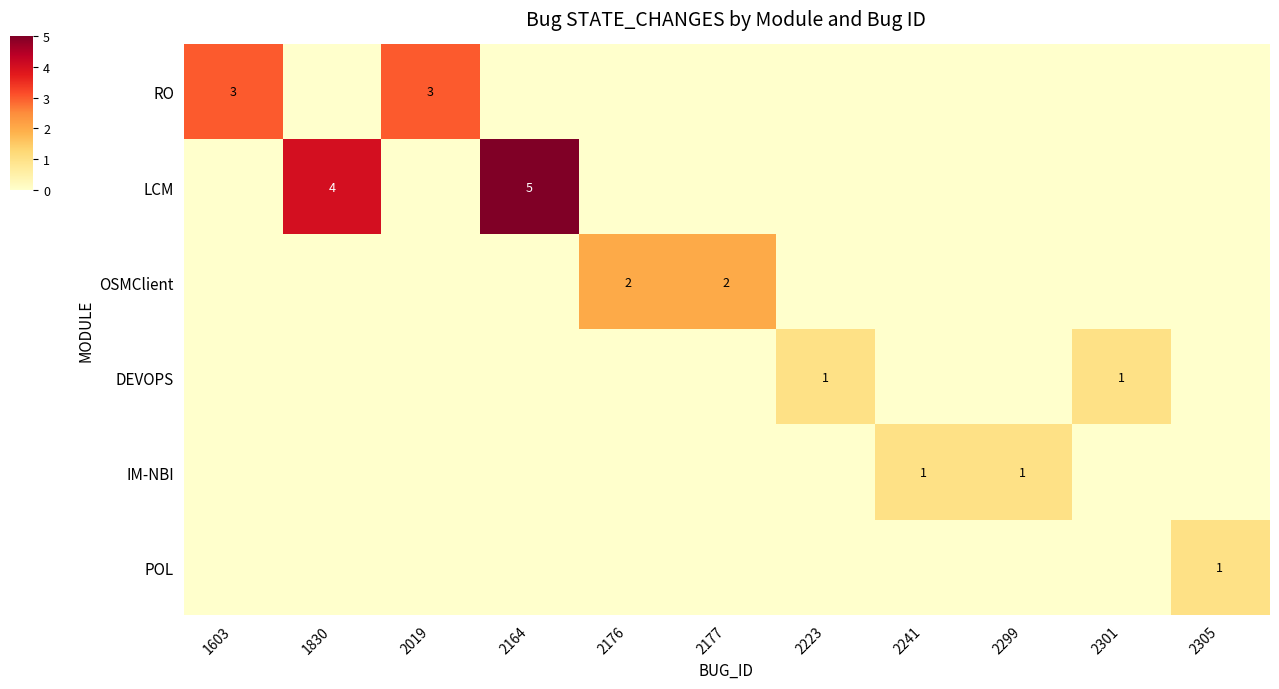

The OSMClient series shows 0 at 2177. True or false?

False